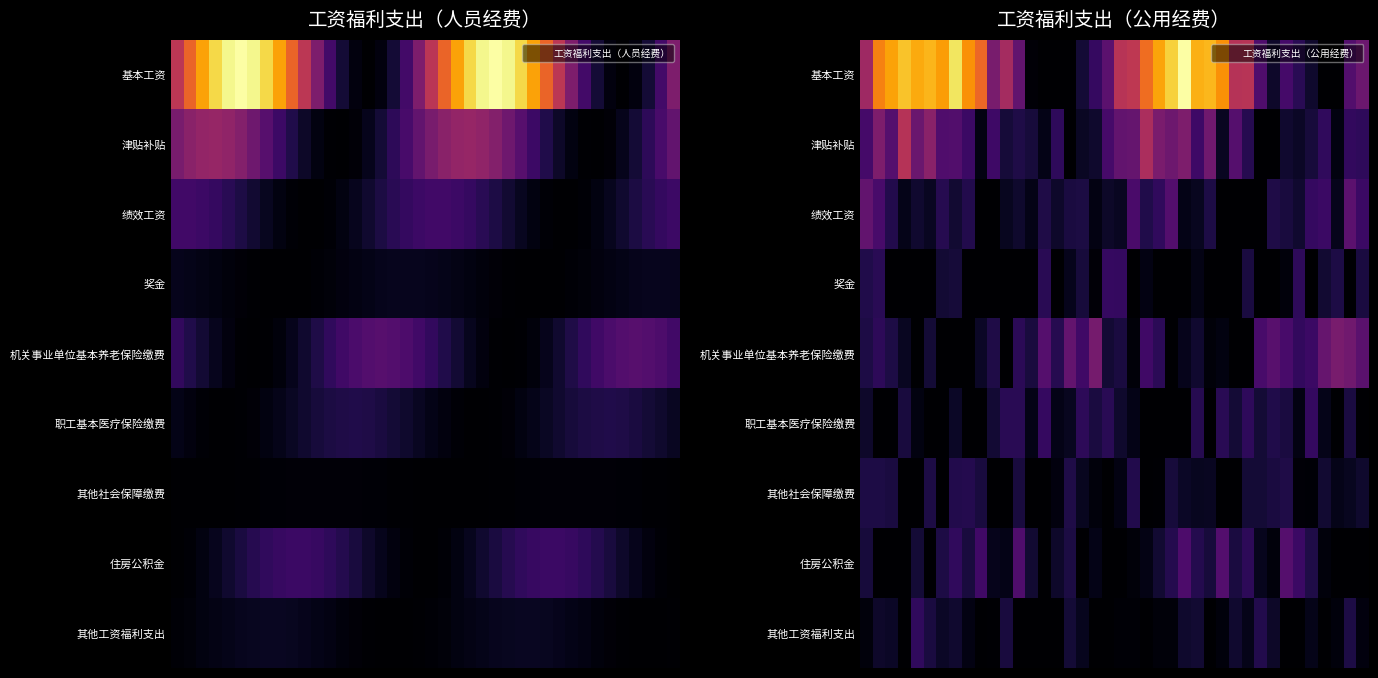

Which series has the largest total across all categories?

基本工资